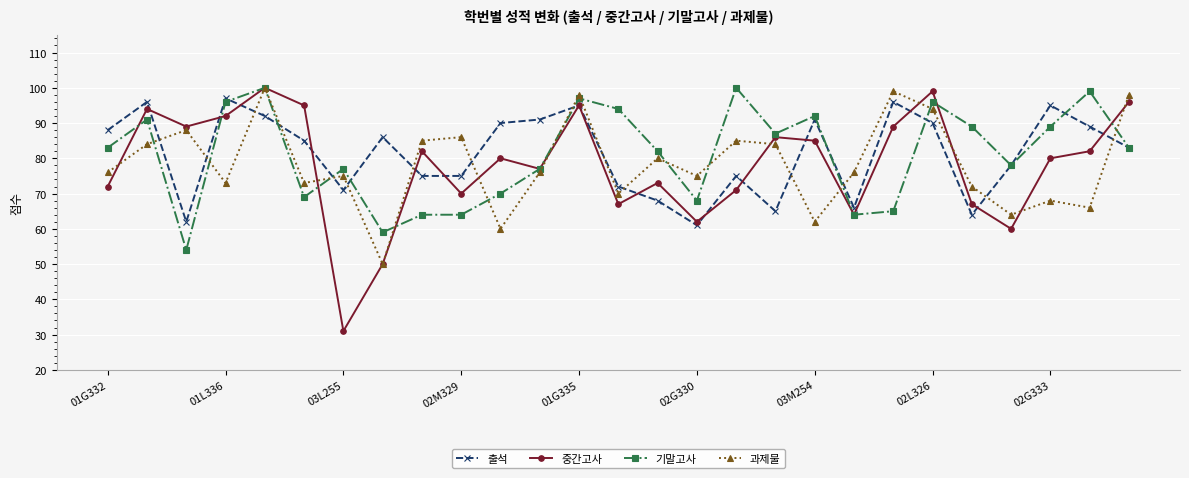

What is the minimum value for 기말고사?

54